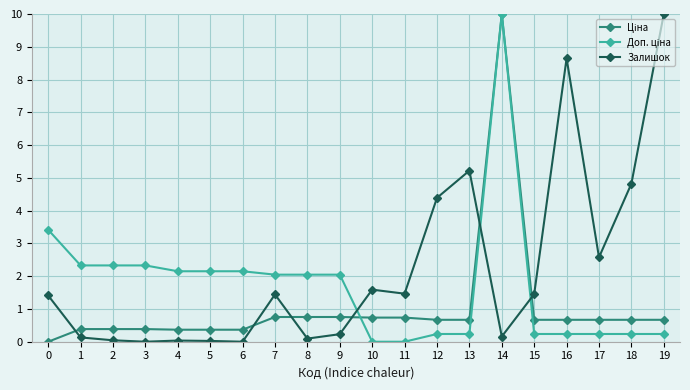

Which series has the largest total across all categories?

Залишок